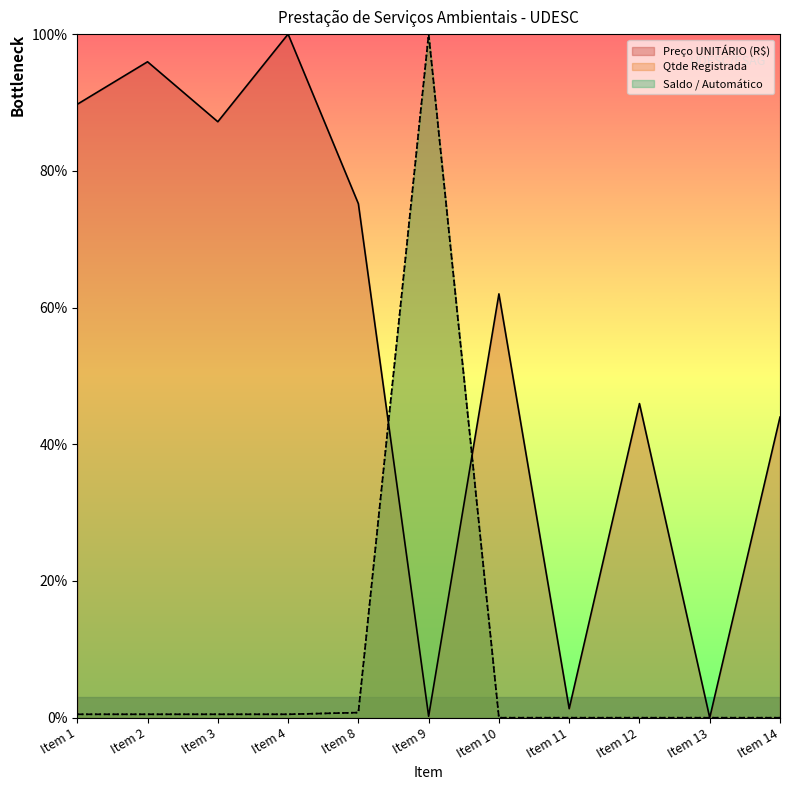

List the series in order of their peak value, lowest first.

Preço UNITÁRIO (R$), Qtde Registrada, Saldo / Automático